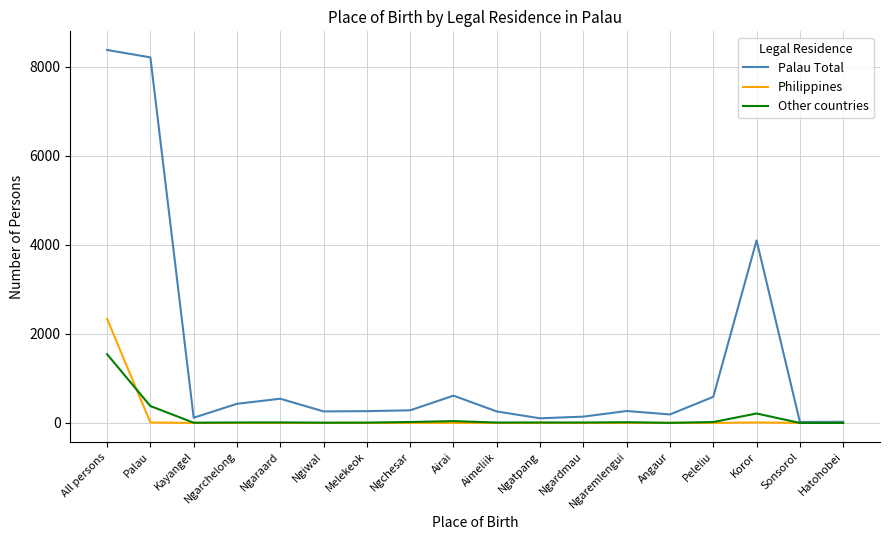

In Other countries, how many points are higher than both neighbors (excluding endpoints)?

5